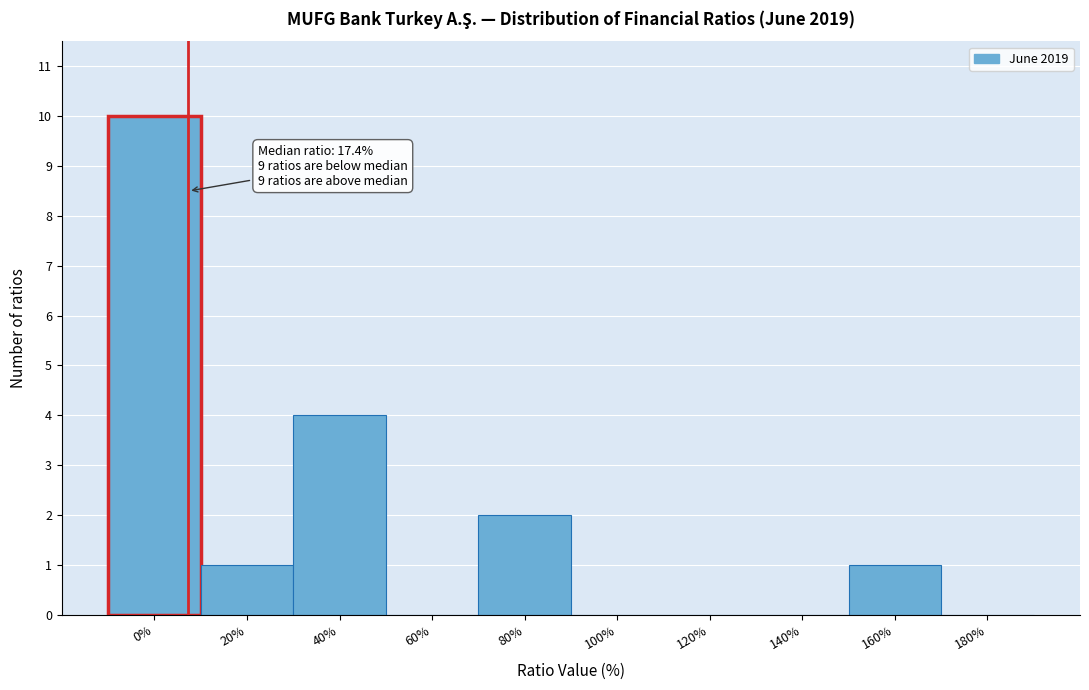

Reading right to left, list all the values displayed in this chart.

180%=0	160%=1	140%=0	120%=0	100%=0	80%=2	60%=0	40%=4	20%=1	0%=10